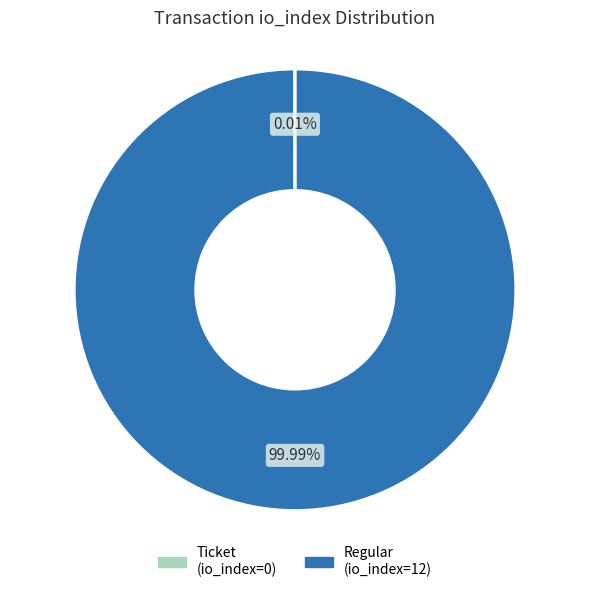

Which category accounts for the majority?

Regular (io_index=12)